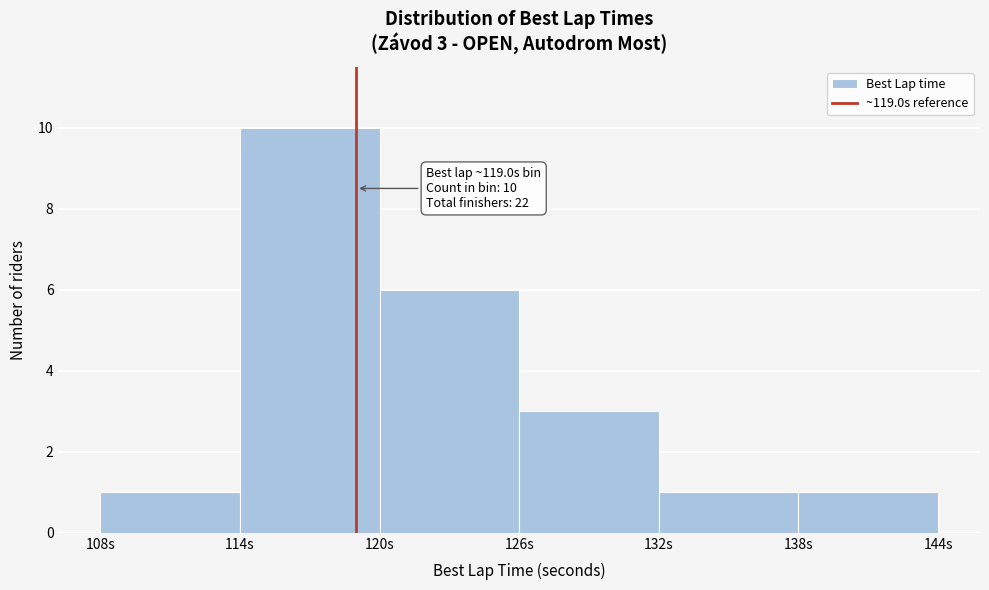

Which range on the x-axis has the tallest bar?

114 to 120